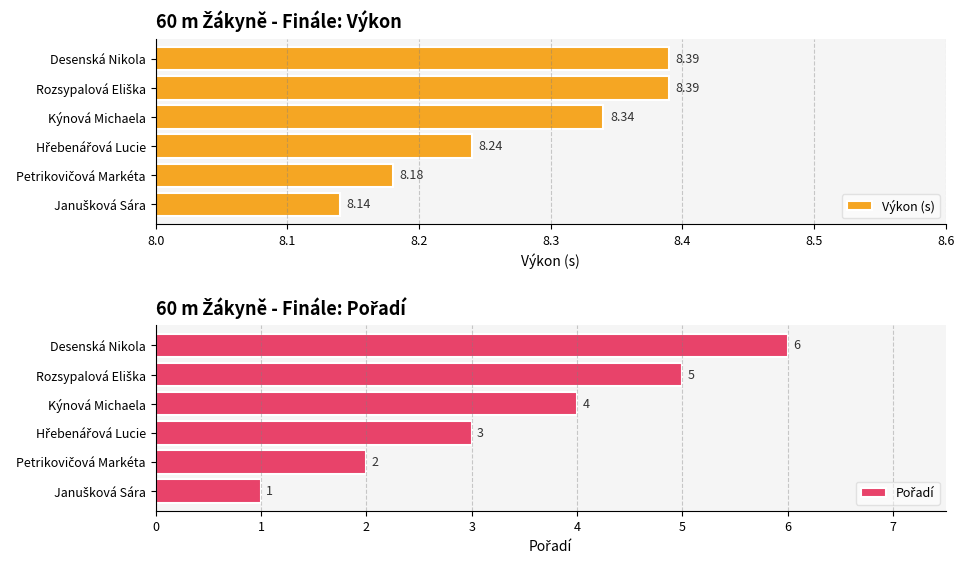

How many Výkon (s) values are between 8 and 9?

6